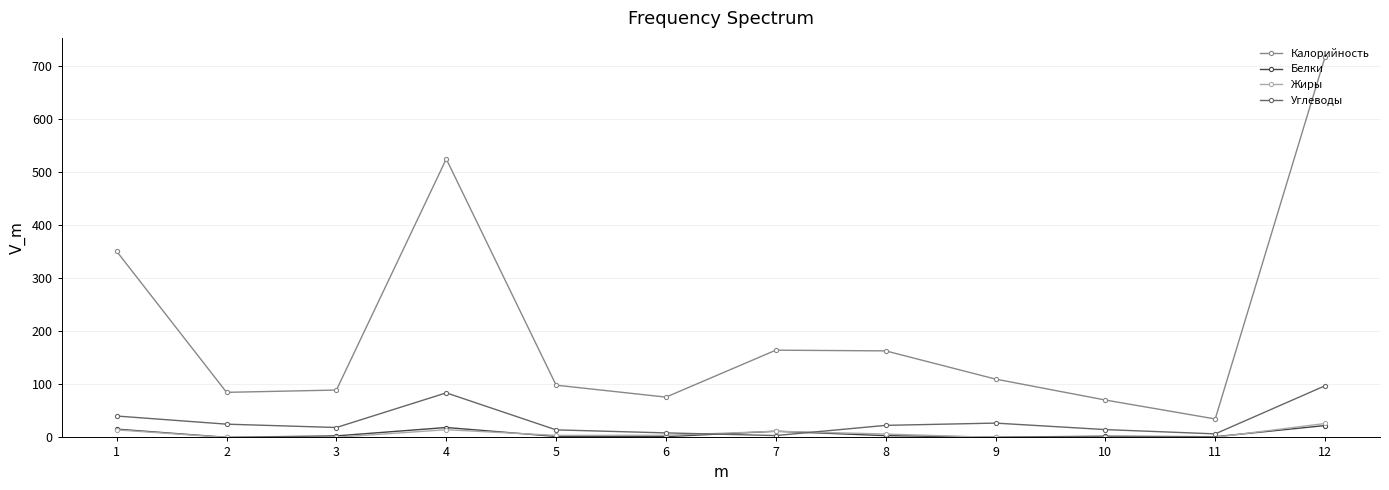

What is the maximum value shown in the chart?

717.5